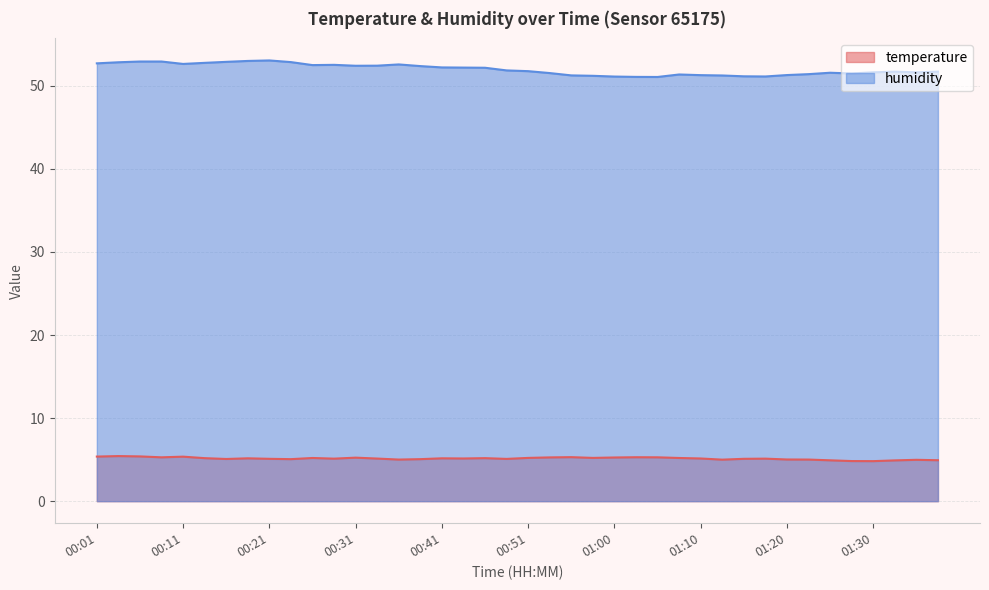

What position from the left is 00:51?

21